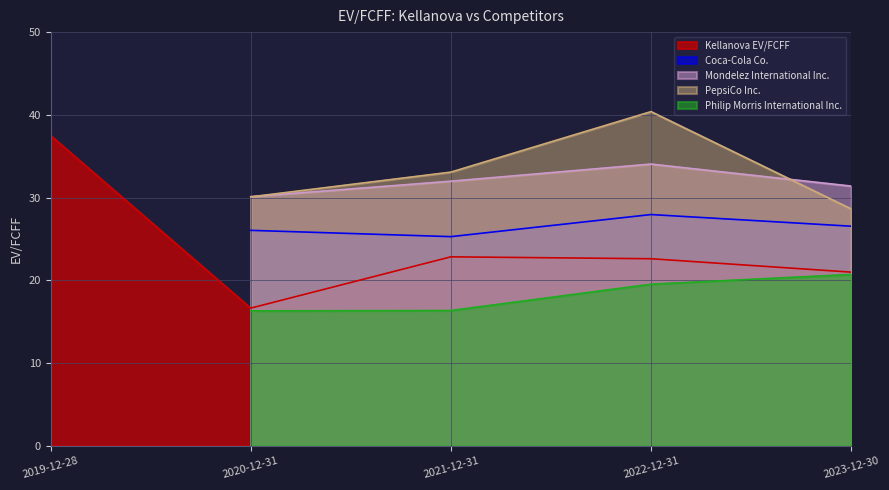

True or false: Philip Morris International Inc. and PepsiCo Inc. cross at least once.

False